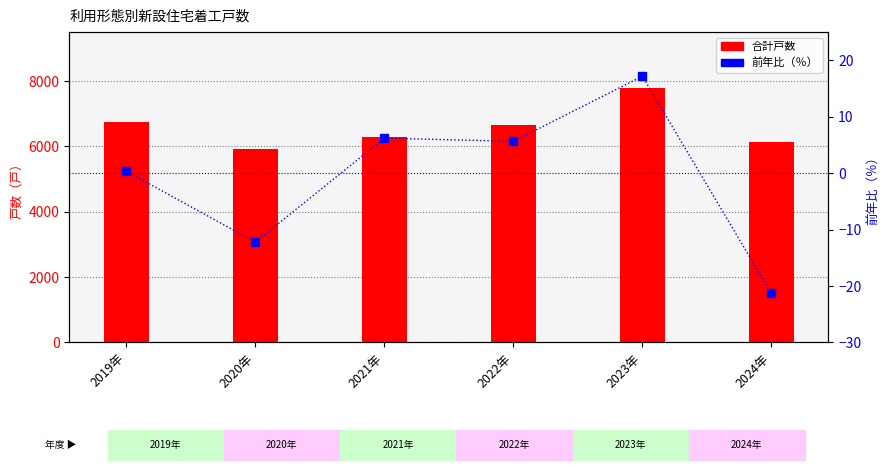

Which series has the widest spread of values?

合計戸数